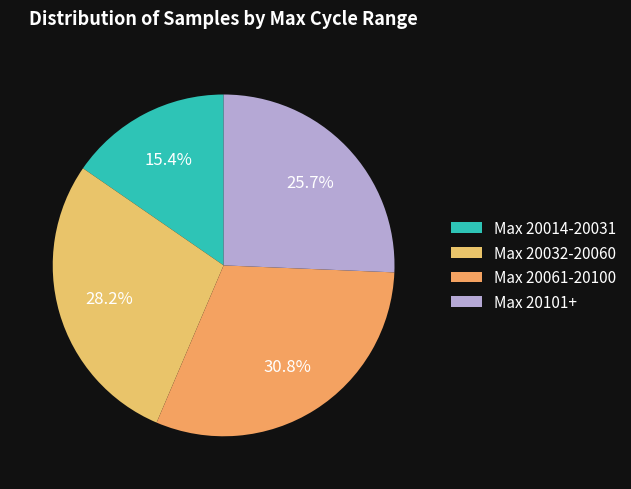

Count the number of slices in the pie.

4